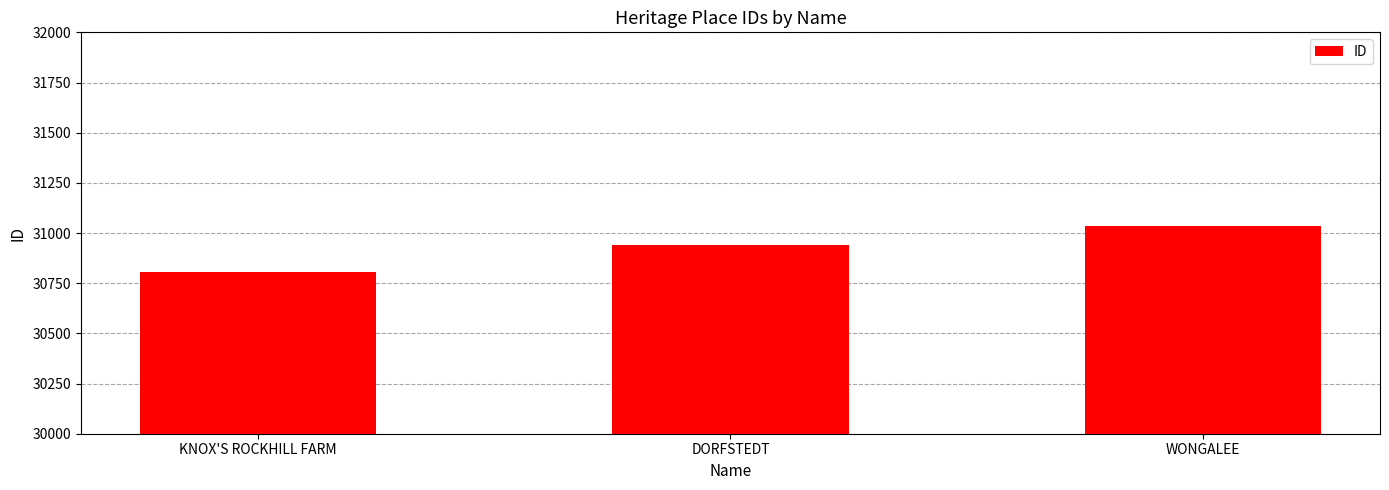

List the labels in order of value, largest first.

WONGALEE, DORFSTEDT, KNOX'S ROCKHILL FARM